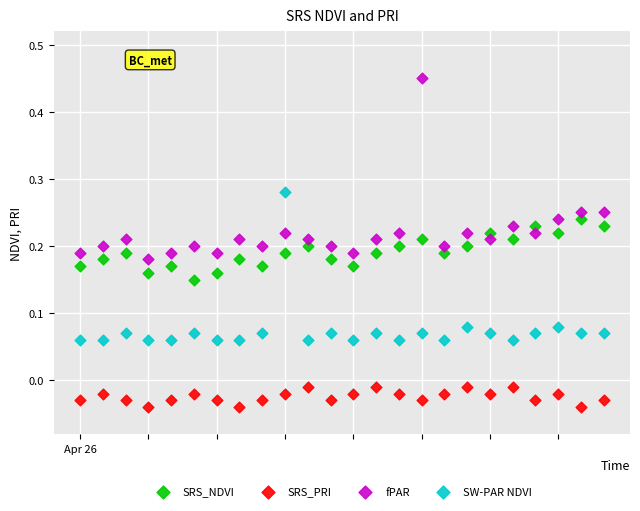

Which series reaches the minimum Y coordinate?

SRS_PRI